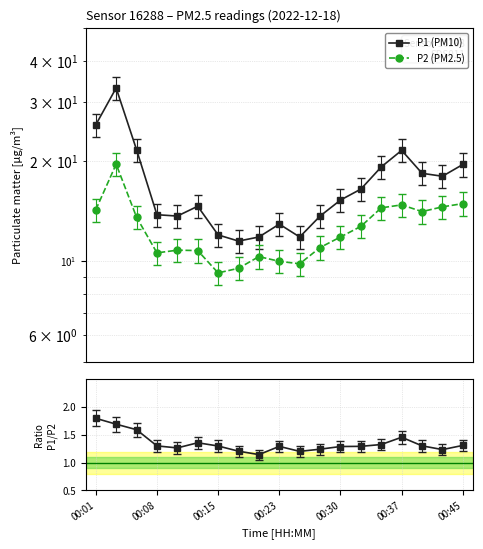

What is the difference between the maximum and minimum values in the P2 (PM2.5) series?

10.3